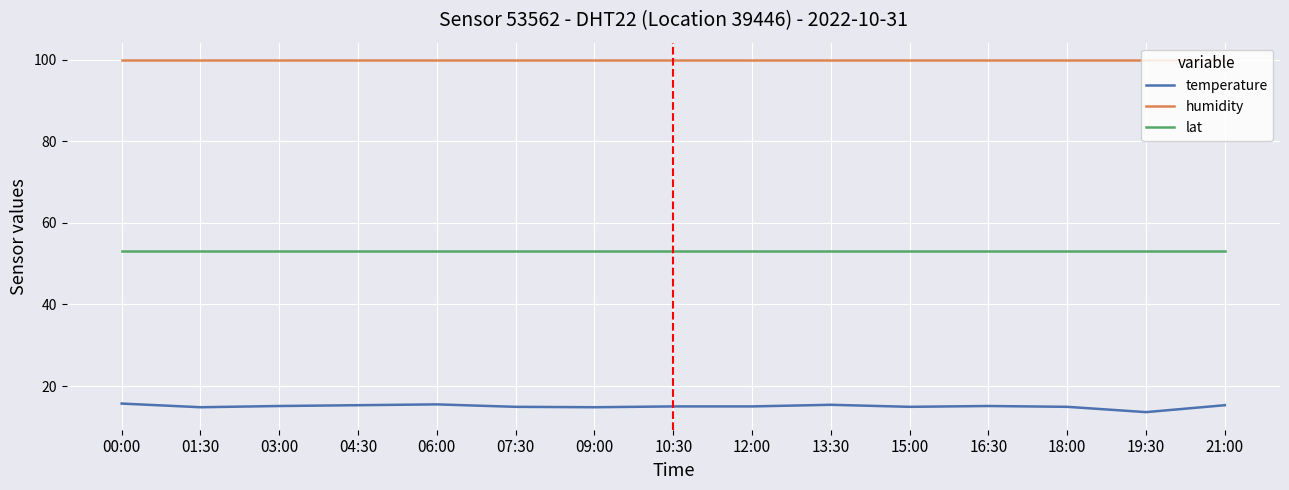

The humidity series shows 157.8 at 21:00. True or false?

False